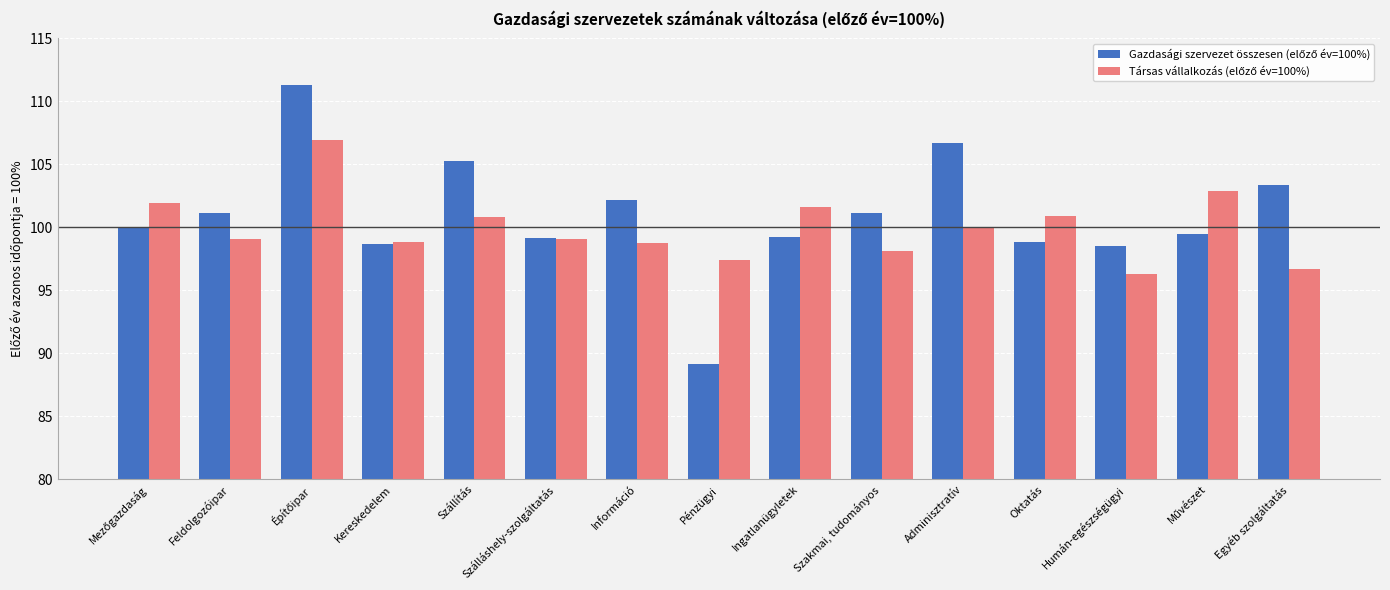

What is the maximum value shown in the chart?

111.3